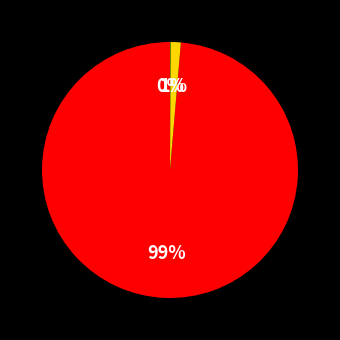

Does any single category account for the majority?

Yes